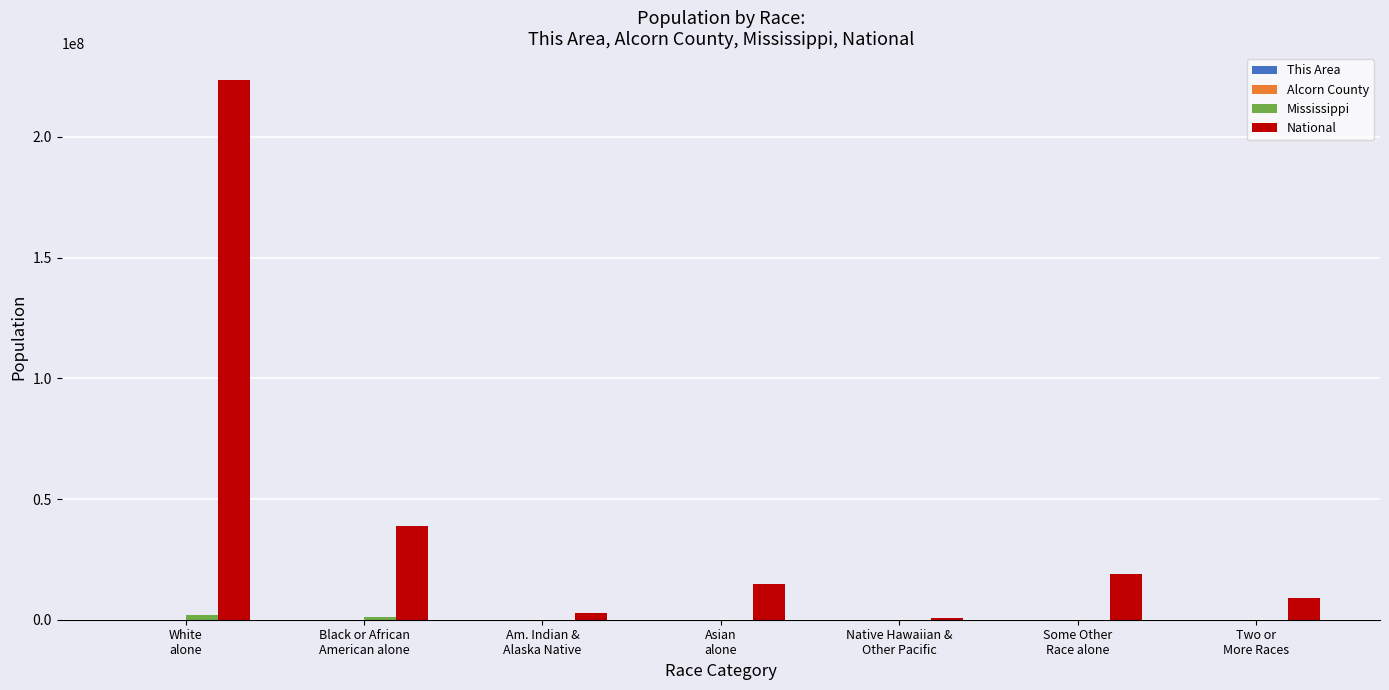

What is the greatest value displayed?

223553265